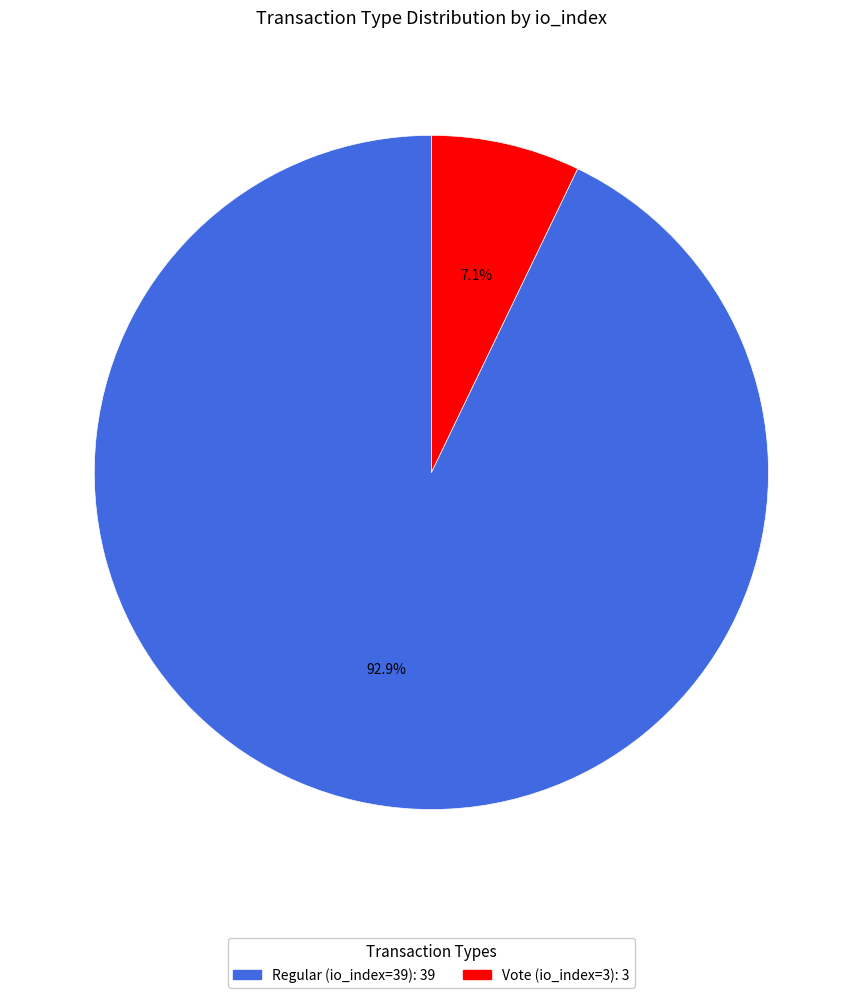

What percentage is the Vote (io_index=3) slice, to the nearest percent?

7%